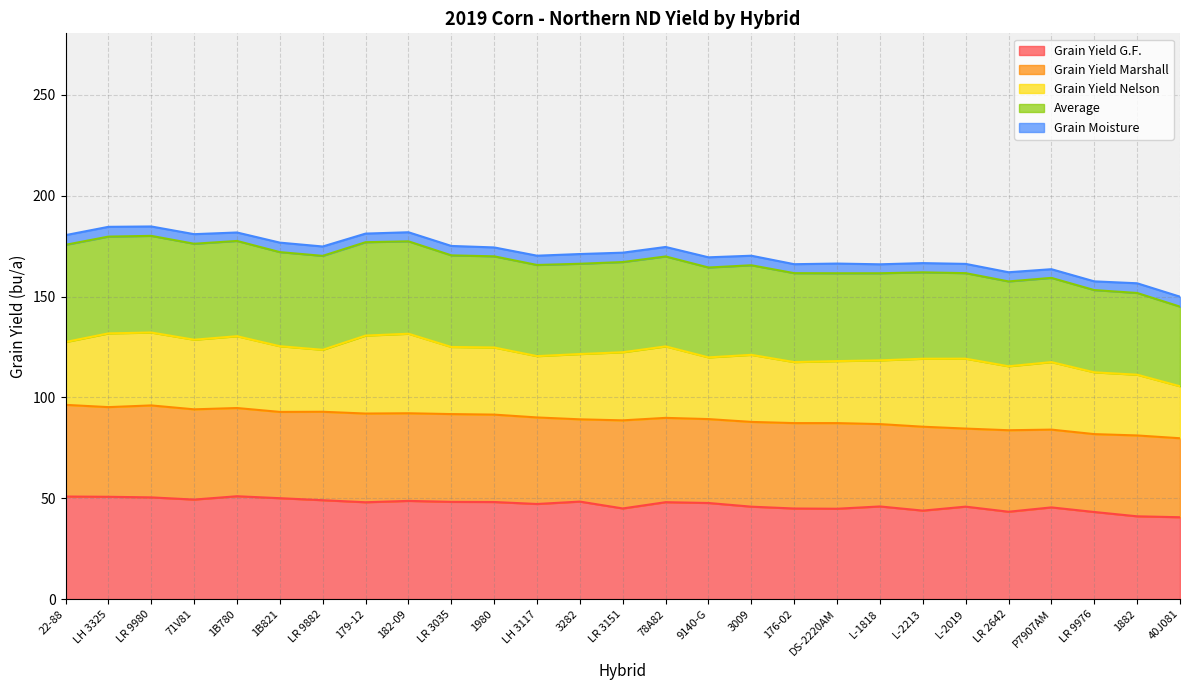

Which label corresponds to the largest value in the chart?

1B780